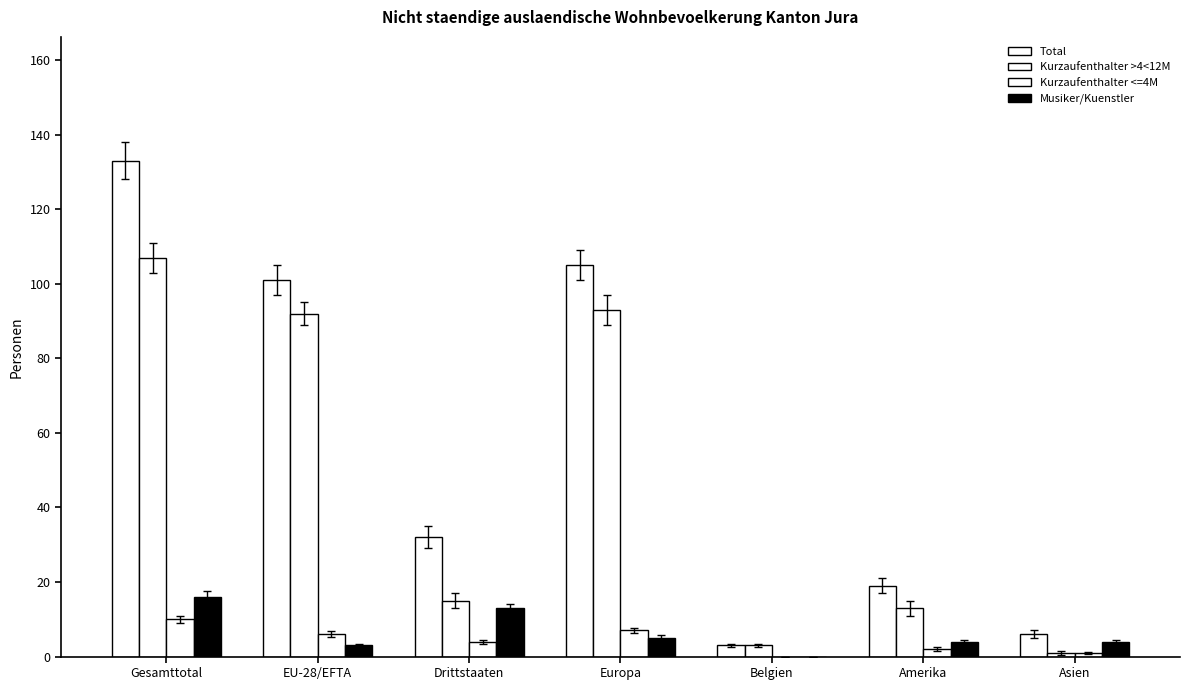

What is the minimum value for Total?

3